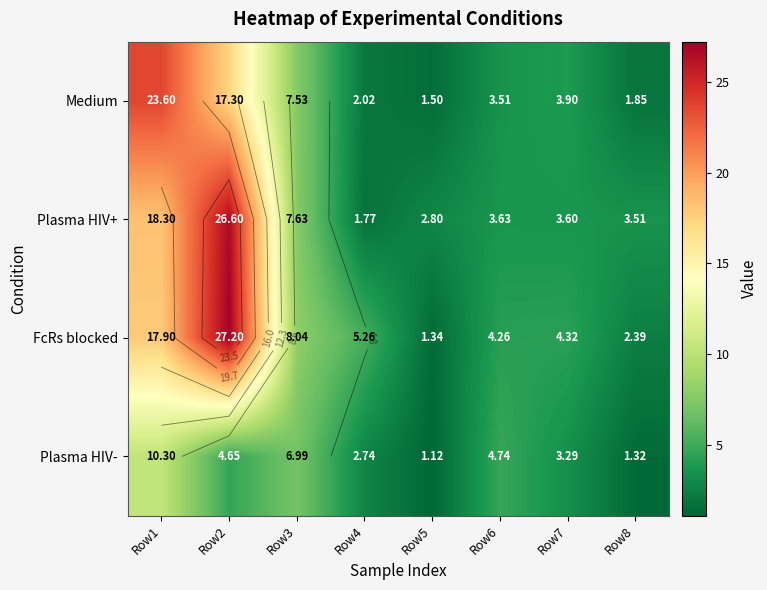

What is the difference between the maximum and second lowest values in the Plasma HIV- series?

9.0